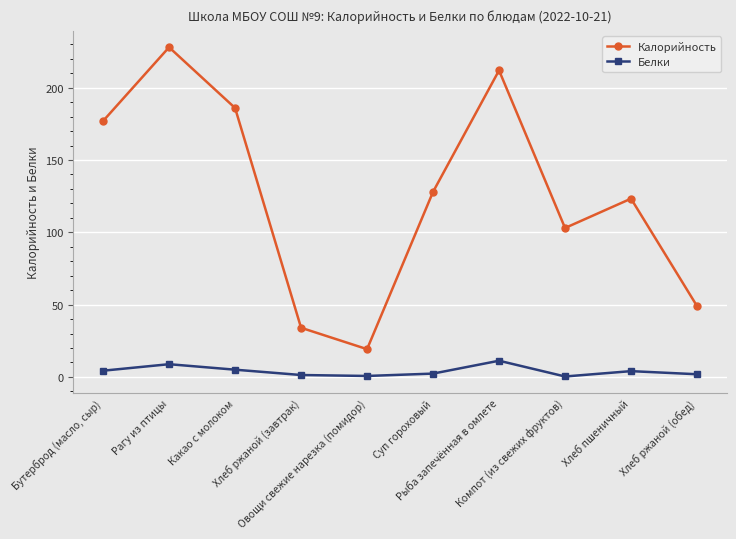

How many data points in Калорийность are less than 128?

5